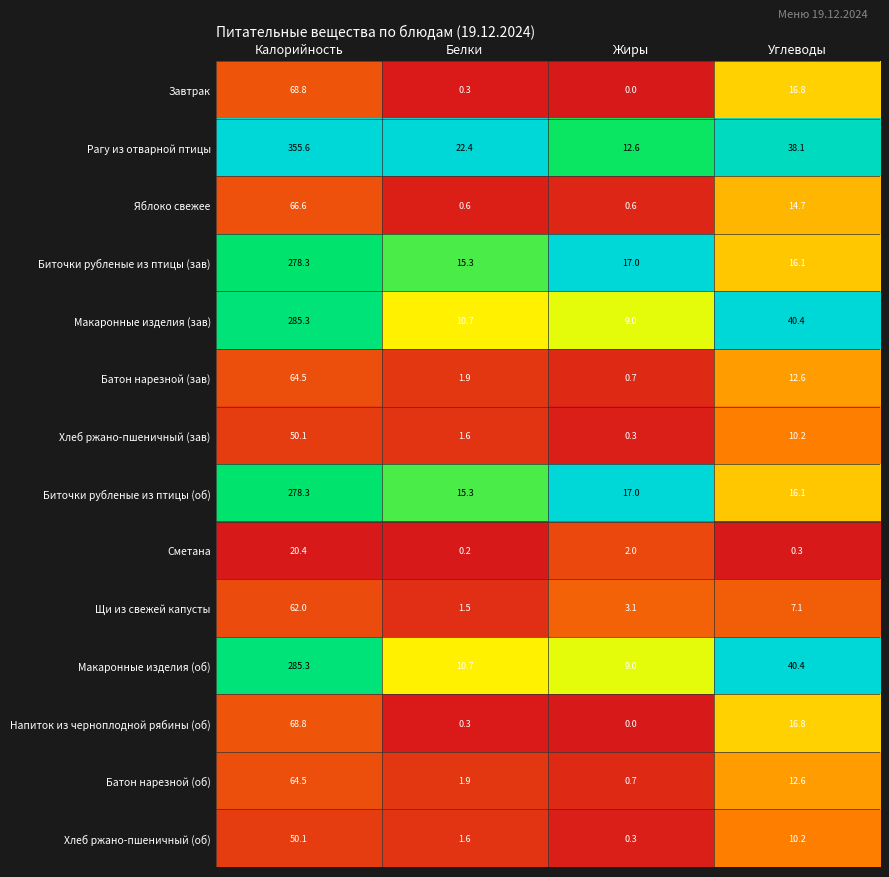

The Щи из свежей капусты series shows 7.1 at Углеводы. True or false?

True